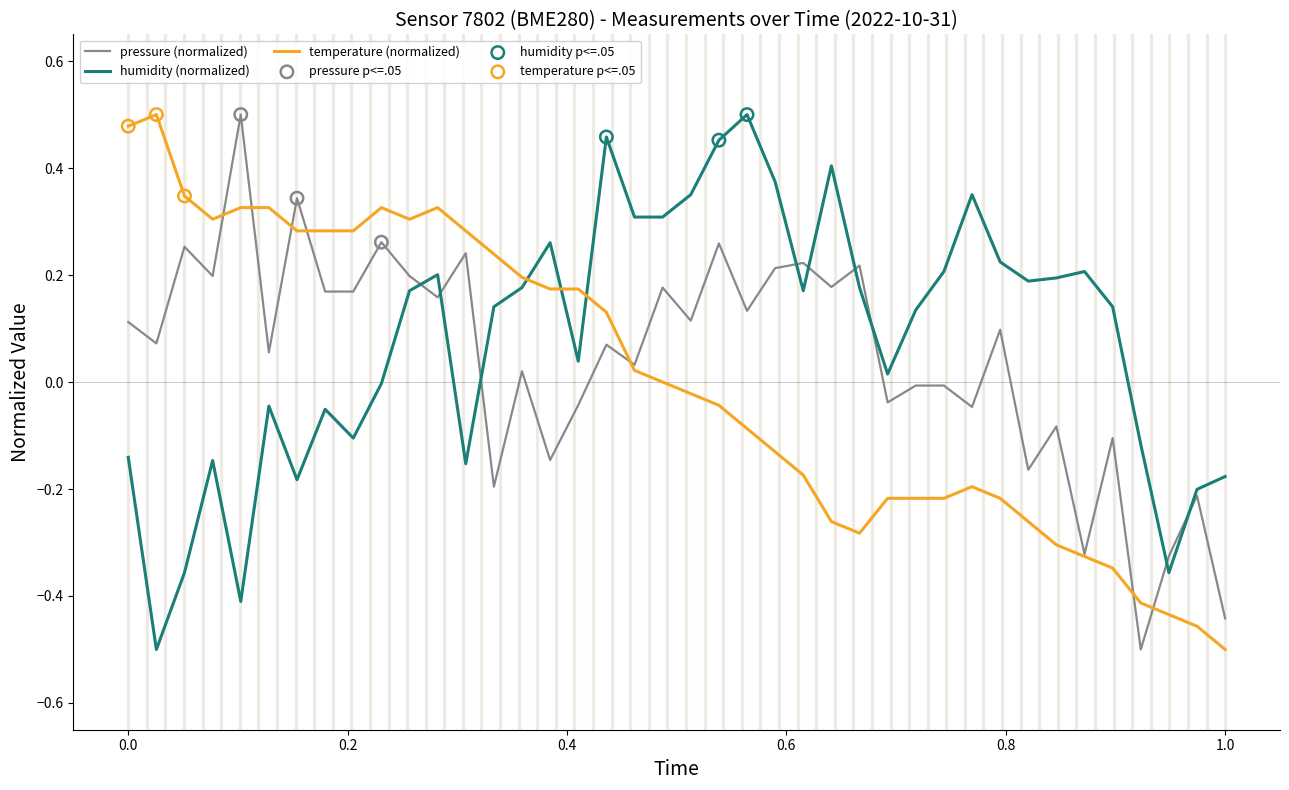

Which series has the largest total across all categories?

humidity (normalized)